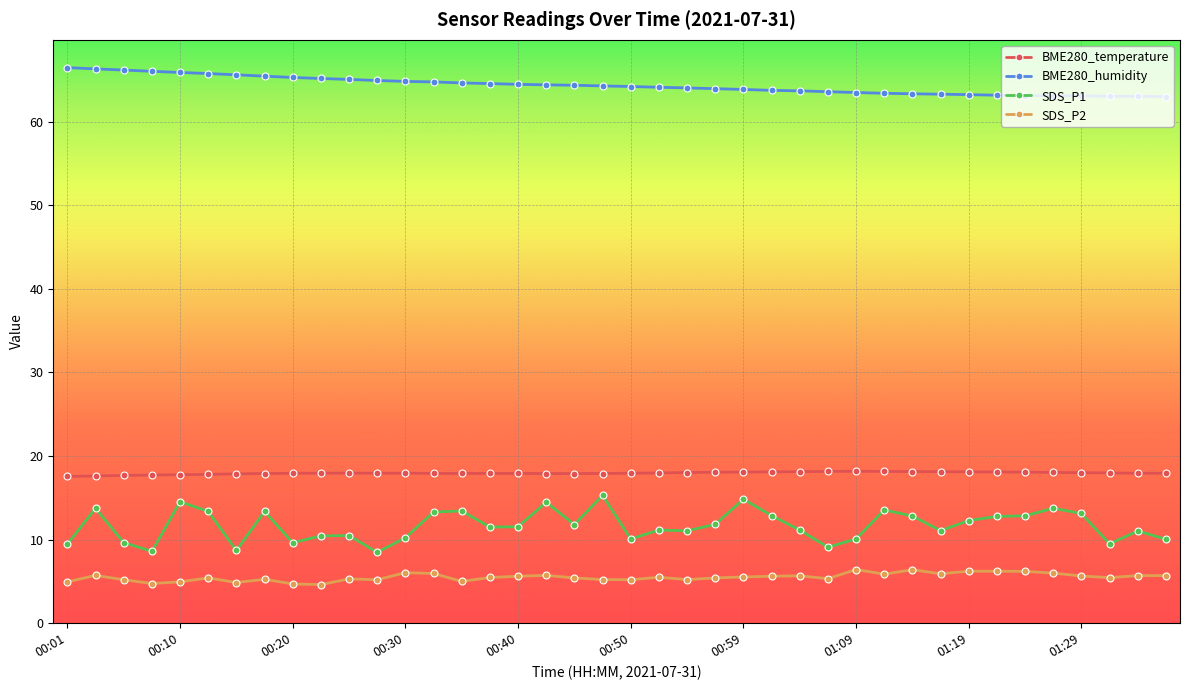

Rank the series by their maximum value, from highest to lowest.

BME280_humidity, BME280_temperature, SDS_P1, SDS_P2